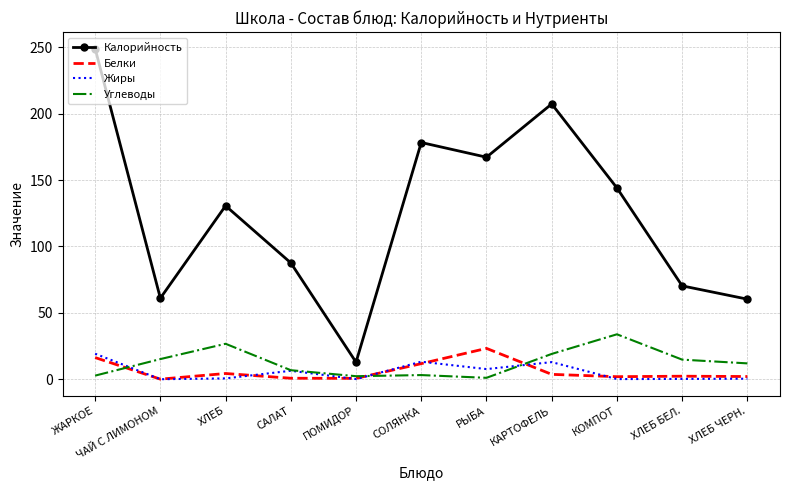

What is the greatest value displayed?

249.0